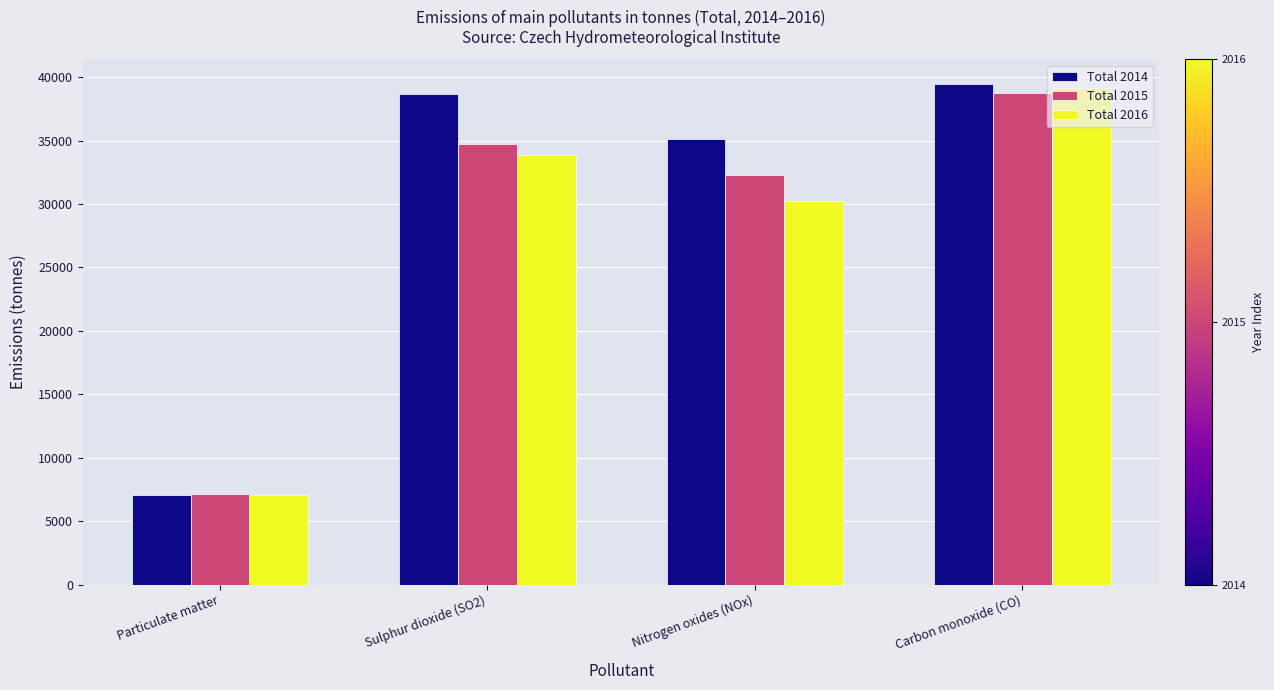

The value of Total 2016 at Nitrogen oxides (NOx) is 30275.0. True or false?

True